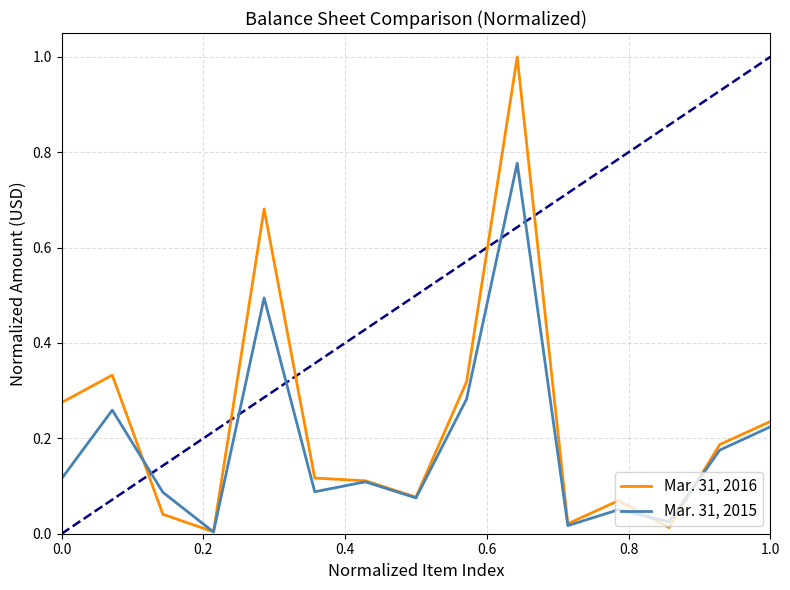

Rank the series by their average value, from lowest to highest.

Mar. 31, 2015, Mar. 31, 2016